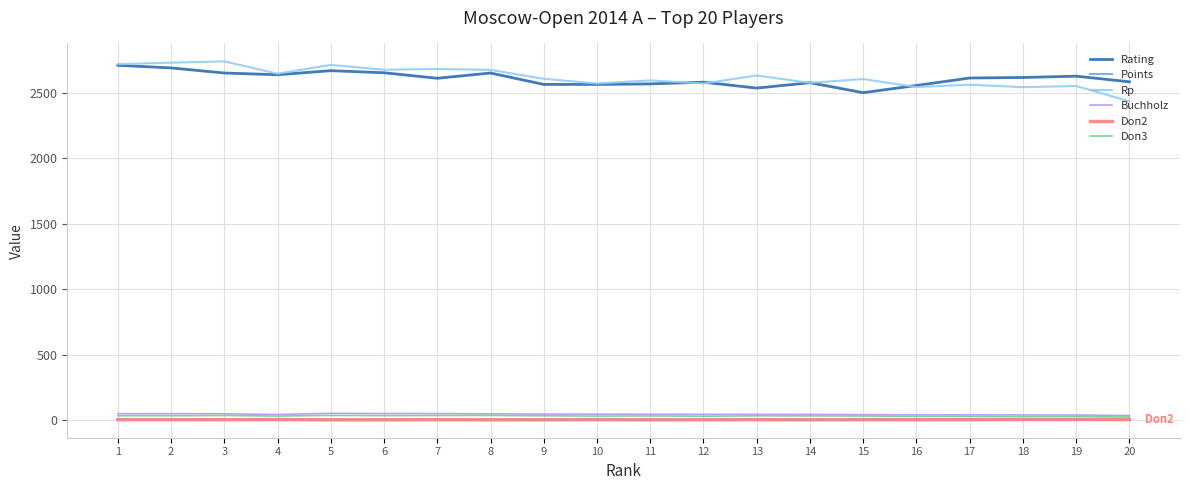

What is the lowest value of the Points series?

6.5